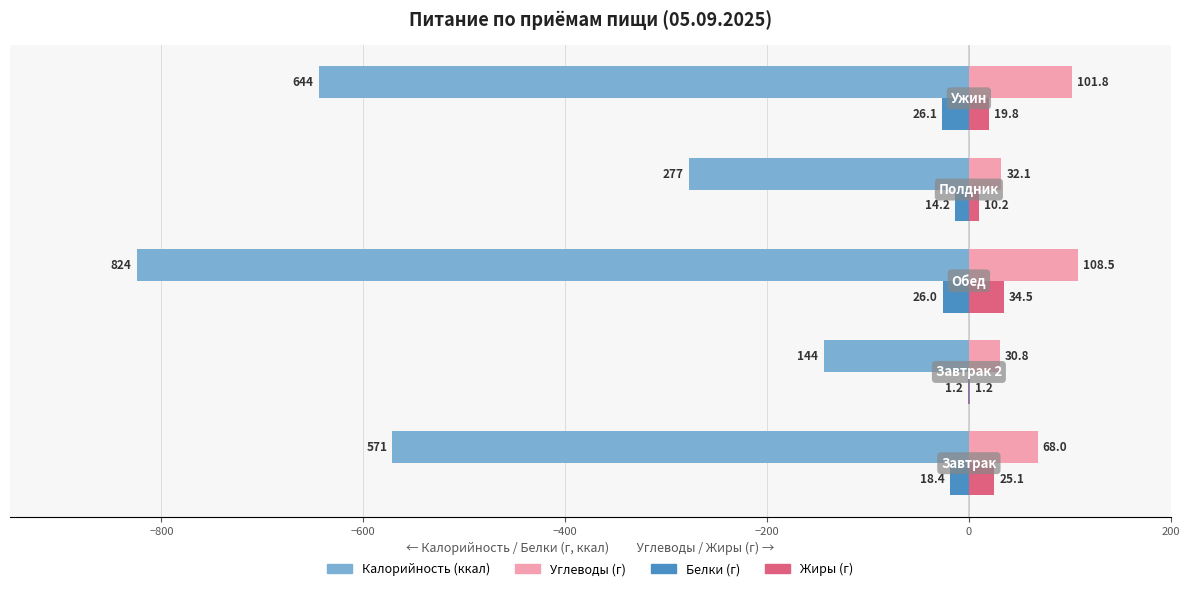

What is the maximum value shown in the chart?

108.5